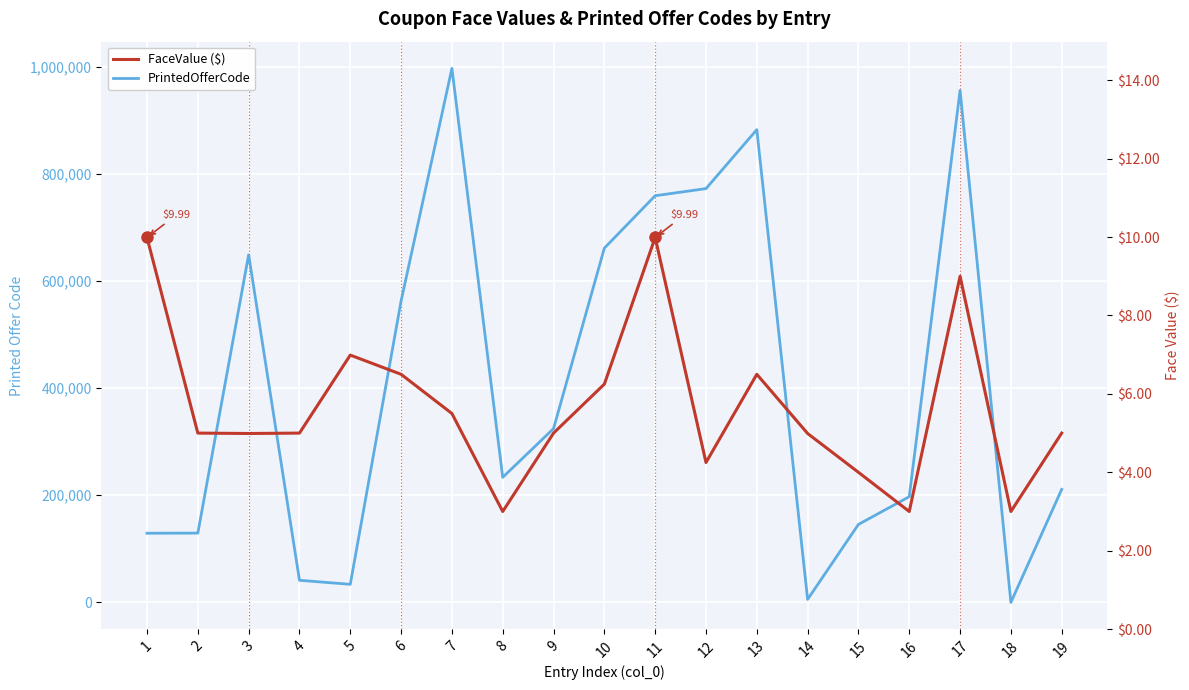

What value does the PrintedOfferCode series have at 13?

882299.0